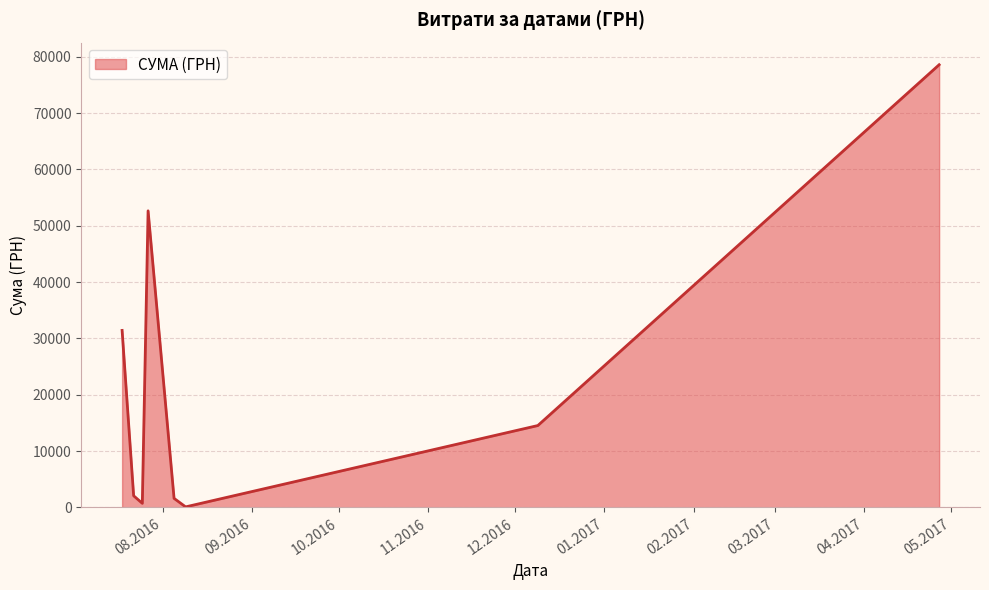

What is the difference between the maximum and minimum values?

78515.0